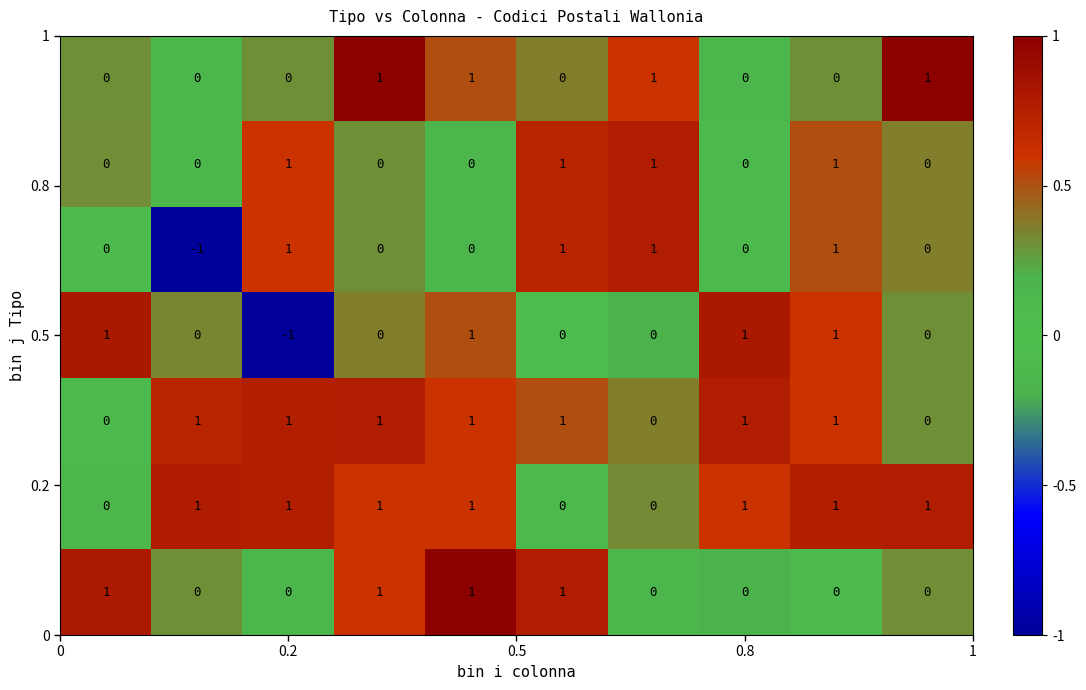

At how many categories does at least one series exceed 0?

10